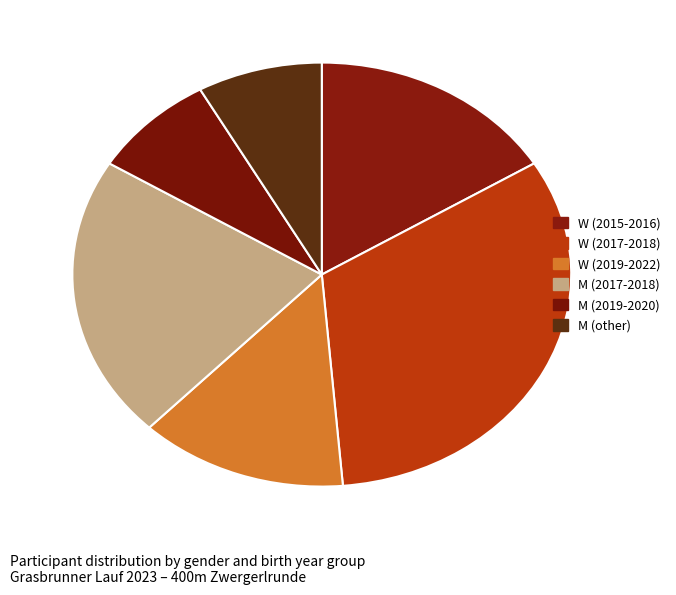

Between W (2017-2018) and M (2017-2018), which is larger?

W (2017-2018)